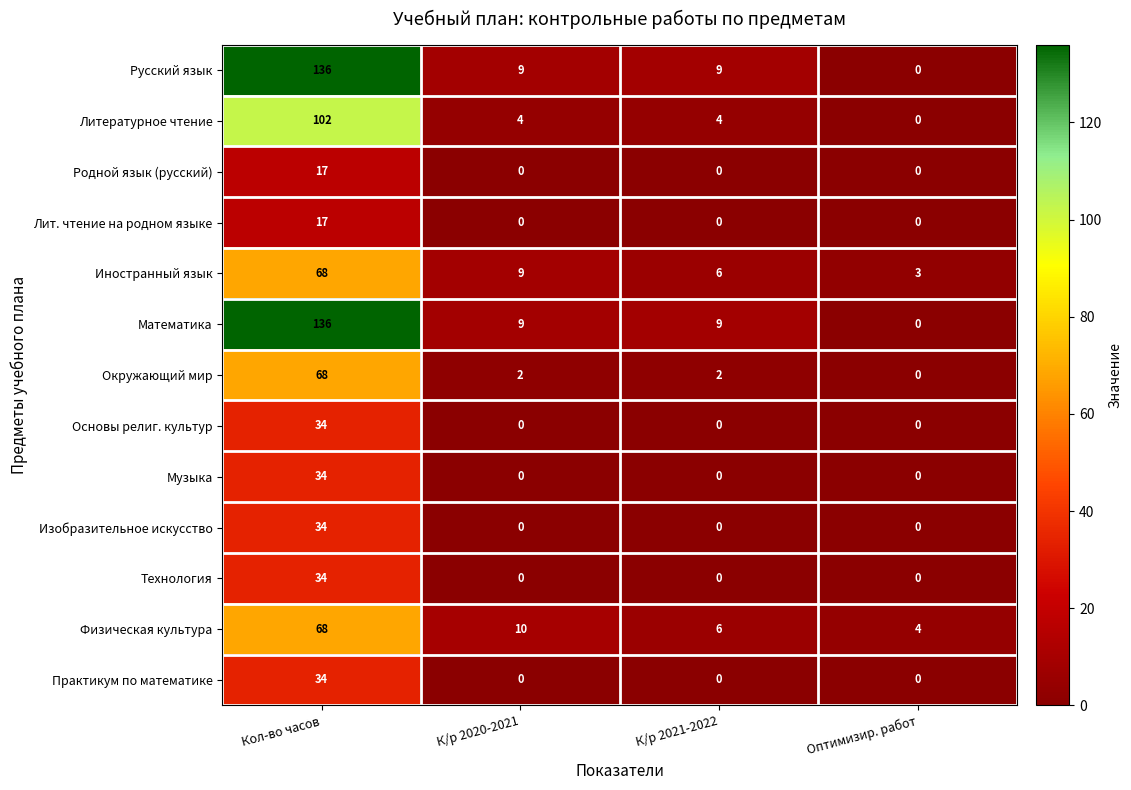

True or false: Окружающий мир has a value of 2 at К/р 2021-2022.

True